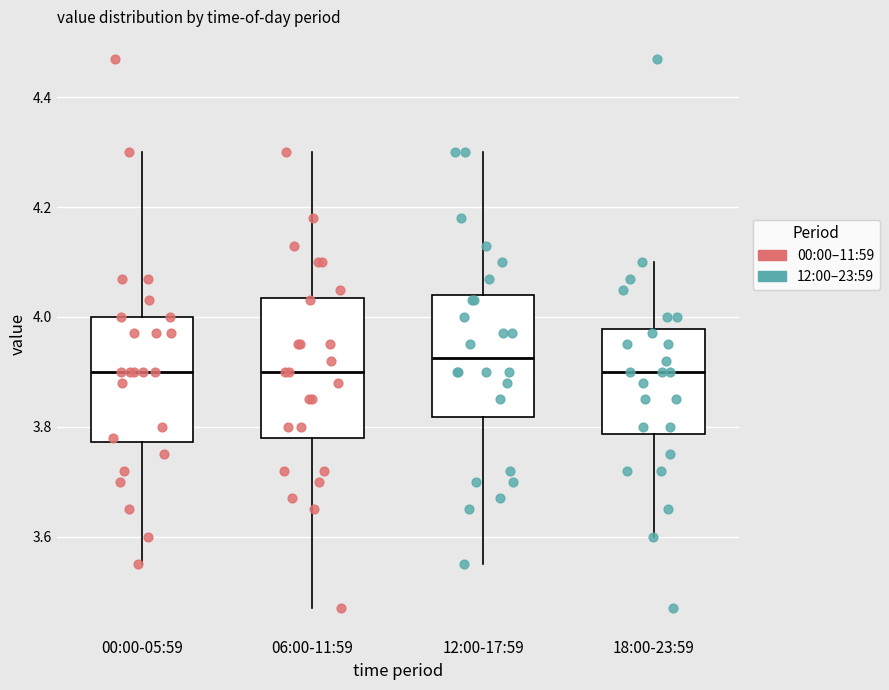

Where is the upper edge of the box for 12:00-17:59 on the y-axis? The values are not printed on the chart, so give them approximately, as read against the axis.

4.04